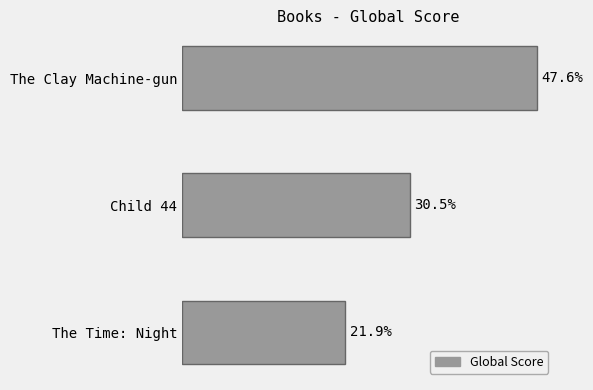

Are the bars horizontal?

Yes